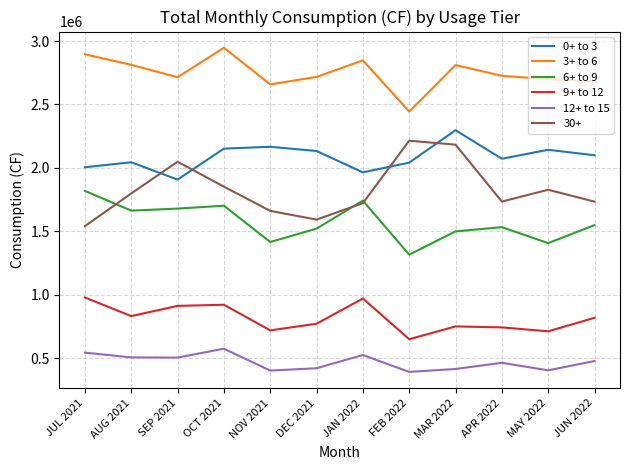

What position from the left is JUL 2021?

1